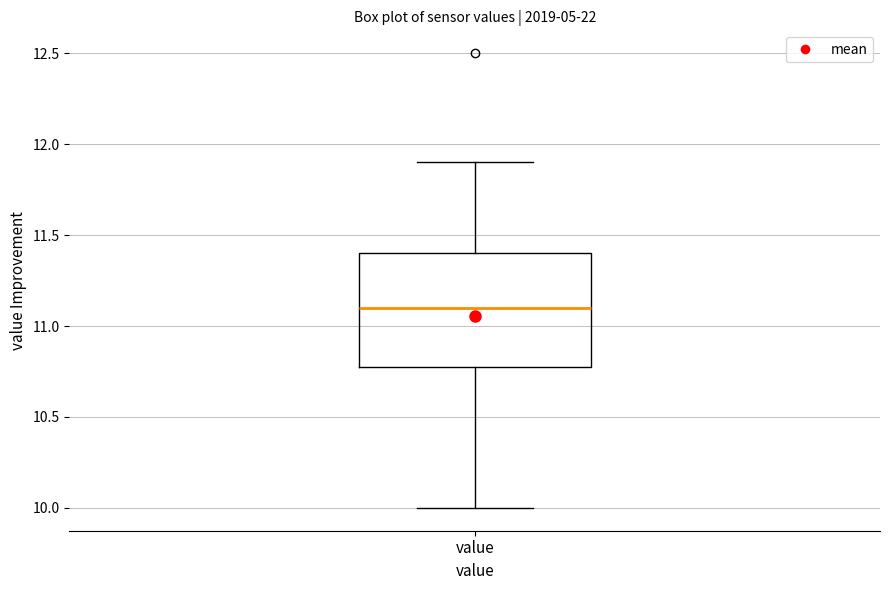

Where does the median line of the box for value sit on the y-axis? The values are not printed on the chart, so give them approximately, as read against the axis.

11.1